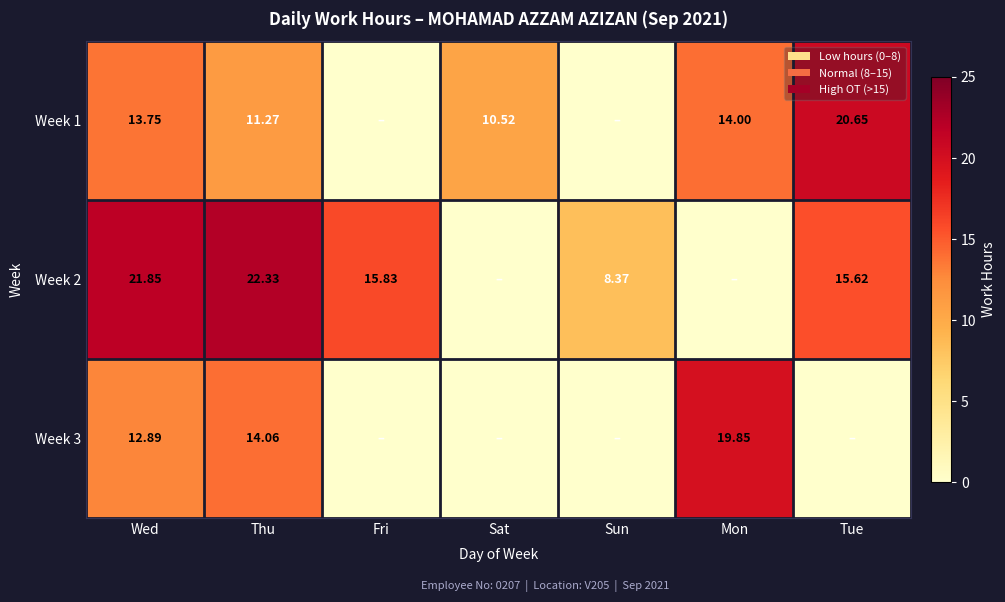

What is the spread (max minus min) of values at Sat?

10.5